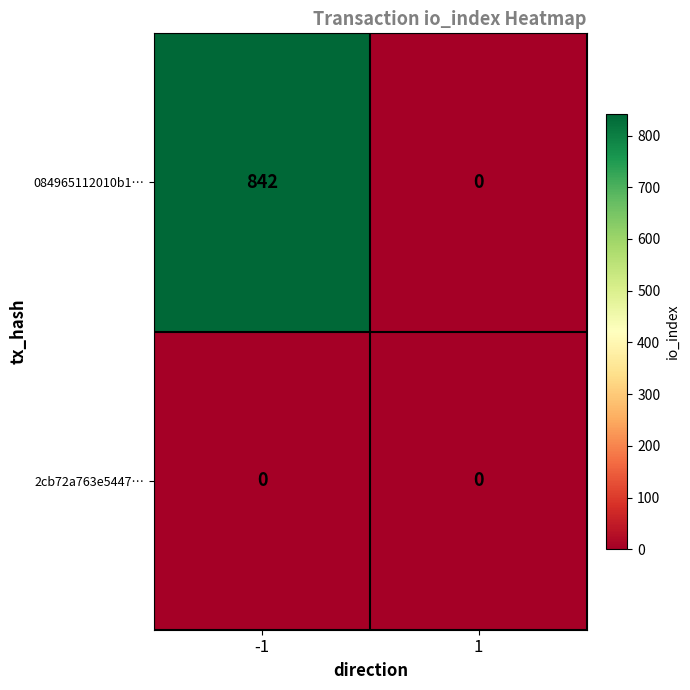

Between -1 and 1, which series saw the biggest shift?

084965112010b1…